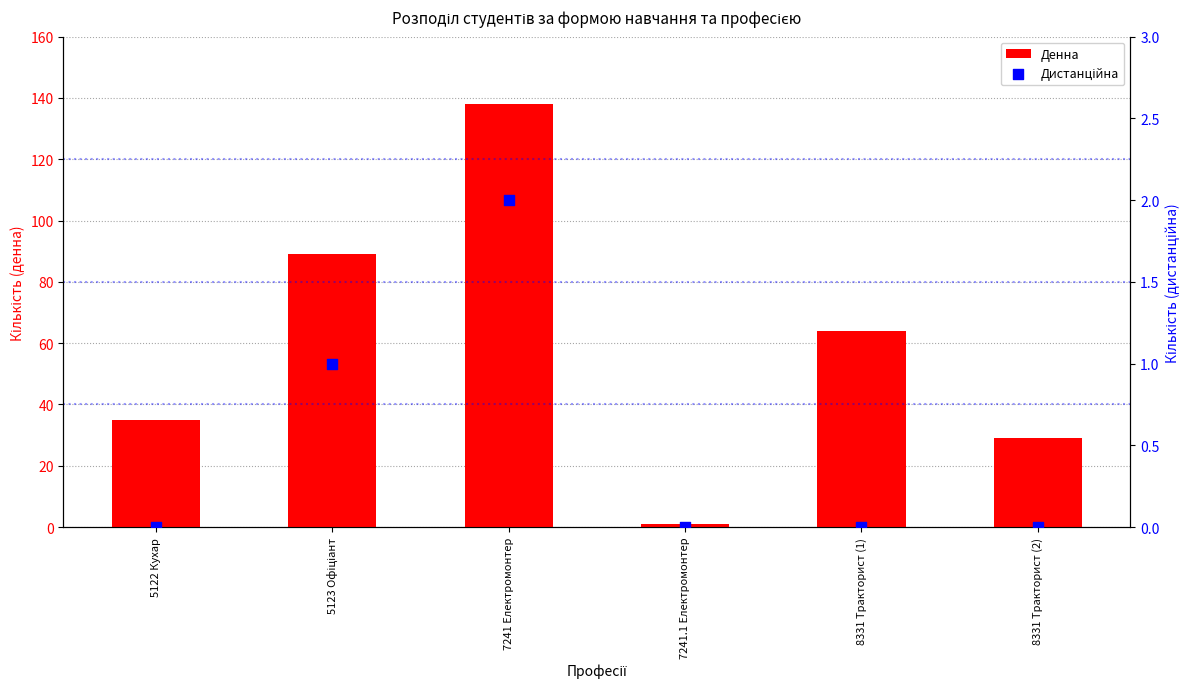

At how many categories does at least one series exceed 99?

1